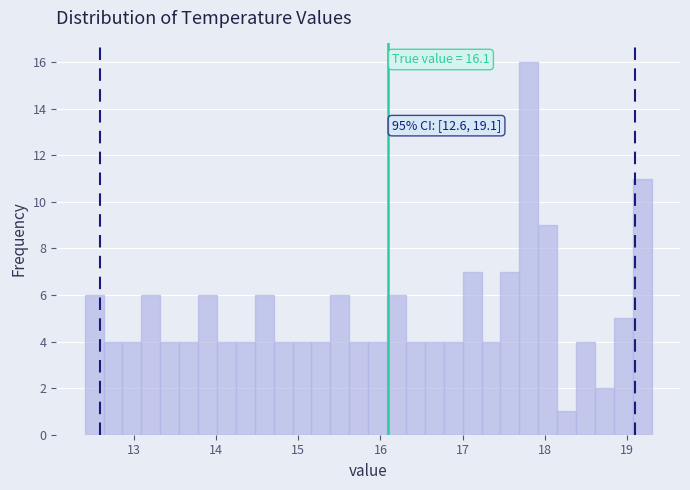

Around what value on the x-axis is the tallest bar? Give the approximate position of its centre, as read against the axis.

17.8